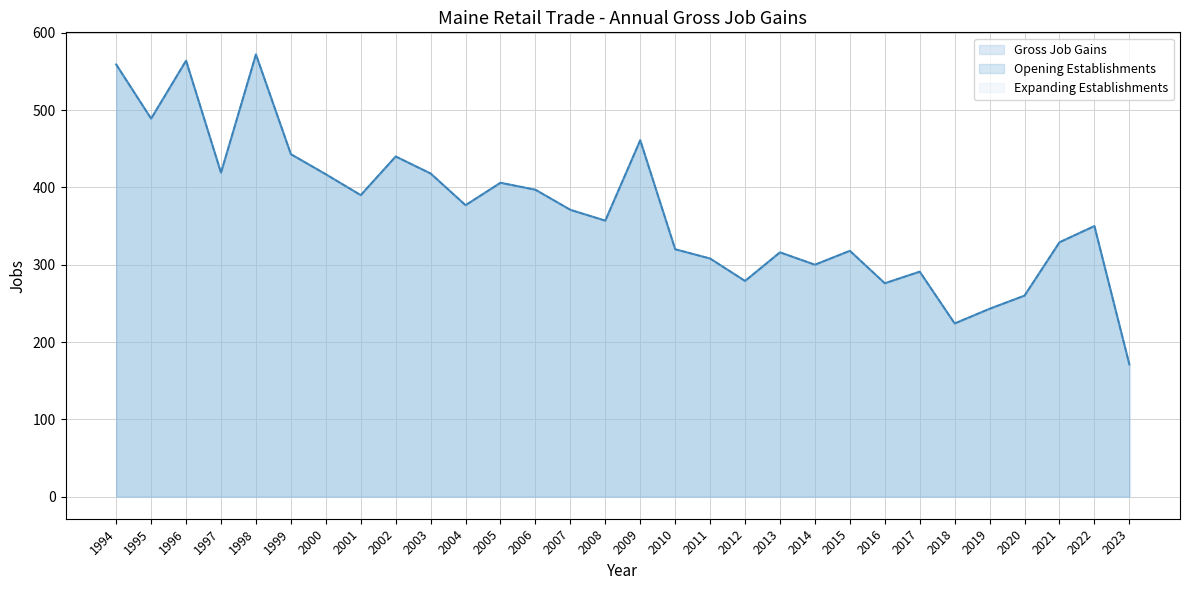

In Gross Job Gains, how many points are higher than both neighbors (excluding endpoints)?

9